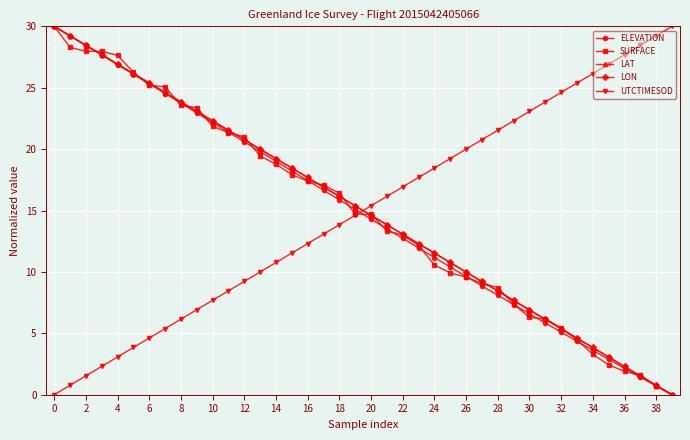

Reading left to right, extract all data points from this chart.

ELEVATION: 30.0	29.2	28.4	27.7	26.9	26.1	25.3	24.5	23.7	23.0	22.2	21.4	20.6	19.8	19.0	18.2	17.4	16.6	15.9	15.1	14.3	13.5	12.7	11.9	11.2	10.4	9.6	8.9	8.1	7.3	6.6	5.8	5.1	4.4	3.6	2.9	2.2	1.4	0.7	0.0
SURFACE: 30.0	28.3	28.0	28.0	27.6	26.3	25.2	25.1	23.6	23.4	21.9	21.3	21.0	19.4	18.8	17.9	17.4	17.1	16.4	14.7	14.7	13.3	13.0	12.1	10.6	9.9	9.6	9.1	8.7	7.4	6.3	6.2	5.4	4.5	3.3	2.4	1.9	1.6	0.7	0.0
LAT: 30.0	29.2	28.4	27.7	26.9	26.1	25.4	24.6	23.8	23.1	22.3	21.5	20.8	20.0	19.2	18.5	17.7	16.9	16.2	15.4	14.6	13.8	13.1	12.3	11.5	10.8	10.0	9.2	8.4	7.7	6.9	6.1	5.4	4.6	3.8	3.0	2.3	1.5	0.7	0.0
LON: 30.0	29.2	28.5	27.7	26.9	26.2	25.4	24.6	23.8	23.1	22.3	21.5	20.8	20.0	19.2	18.5	17.7	16.9	16.2	15.4	14.6	13.8	13.1	12.3	11.5	10.8	10.0	9.2	8.5	7.7	6.9	6.2	5.4	4.6	3.8	3.1	2.3	1.5	0.8	0.0
UTCTIMESOD: 0.0	0.8	1.5	2.3	3.1	3.8	4.6	5.4	6.2	6.9	7.7	8.5	9.2	10.0	10.8	11.5	12.3	13.1	13.8	14.6	15.4	16.2	16.9	17.7	18.5	19.2	20.0	20.8	21.5	22.3	23.1	23.8	24.6	25.4	26.2	26.9	27.7	28.5	29.2	30.0